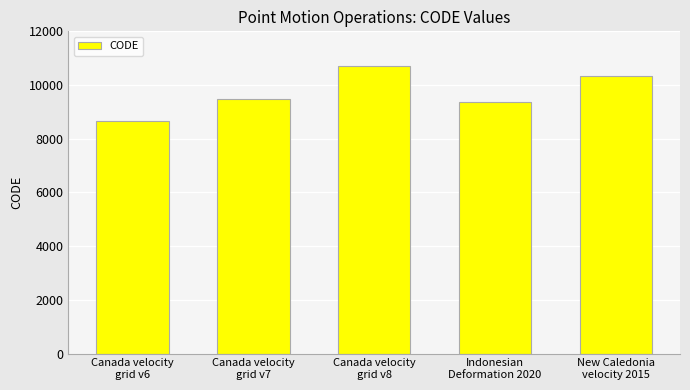

Reading right to left, what are all the values shown in this chart?

10323	9375	10707	9483	8676